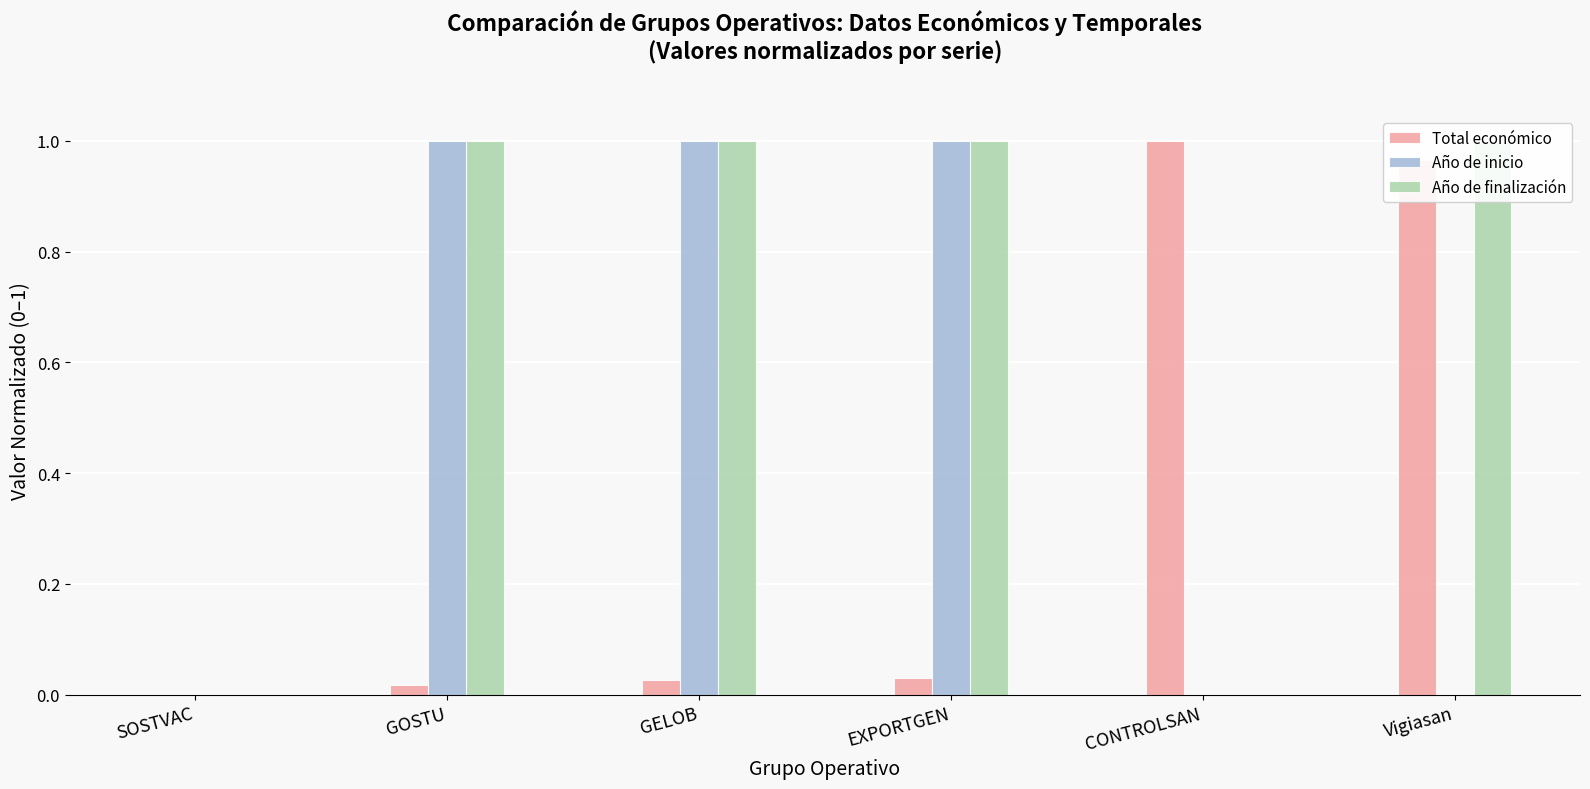

Which series has the largest total across all categories?

Año de finalización